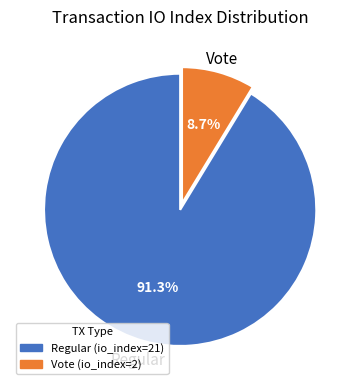

What is the smallest slice in the pie chart?

Vote